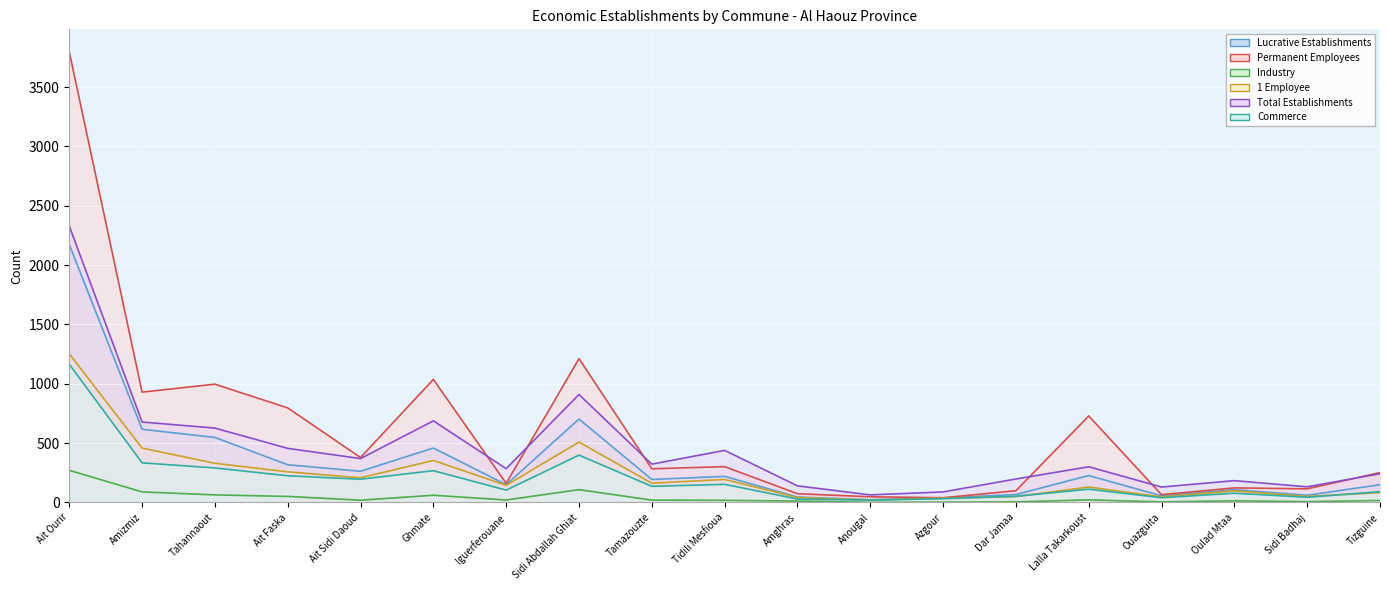

Which series has the widest spread of values?

Permanent Employees